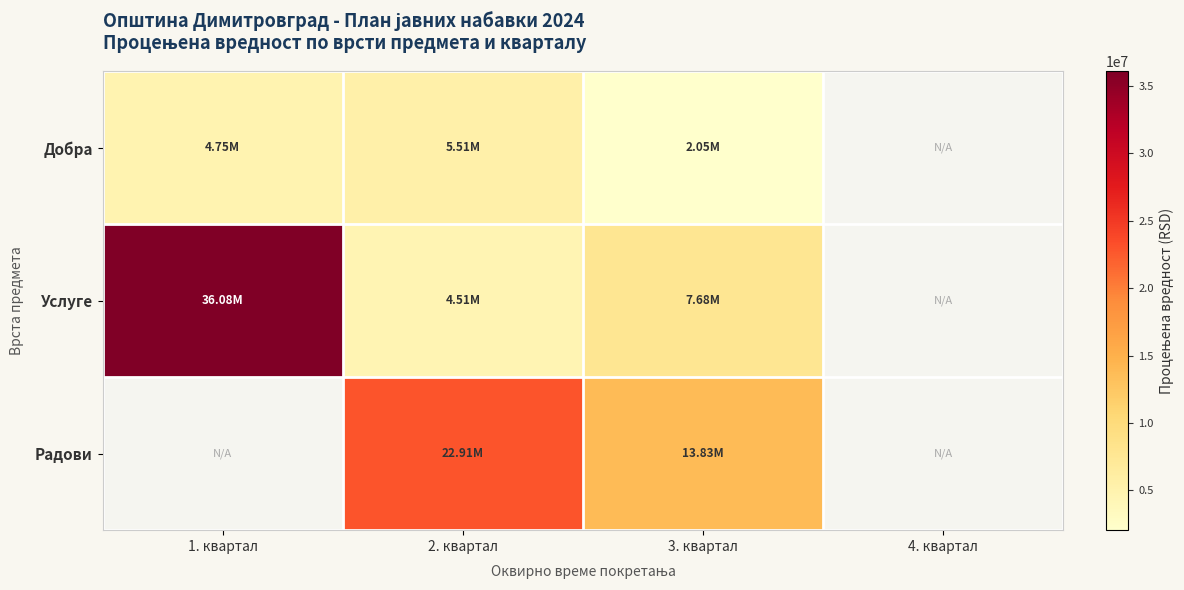

Rank the series by their maximum value, from highest to lowest.

Услуге, Радови, Добра